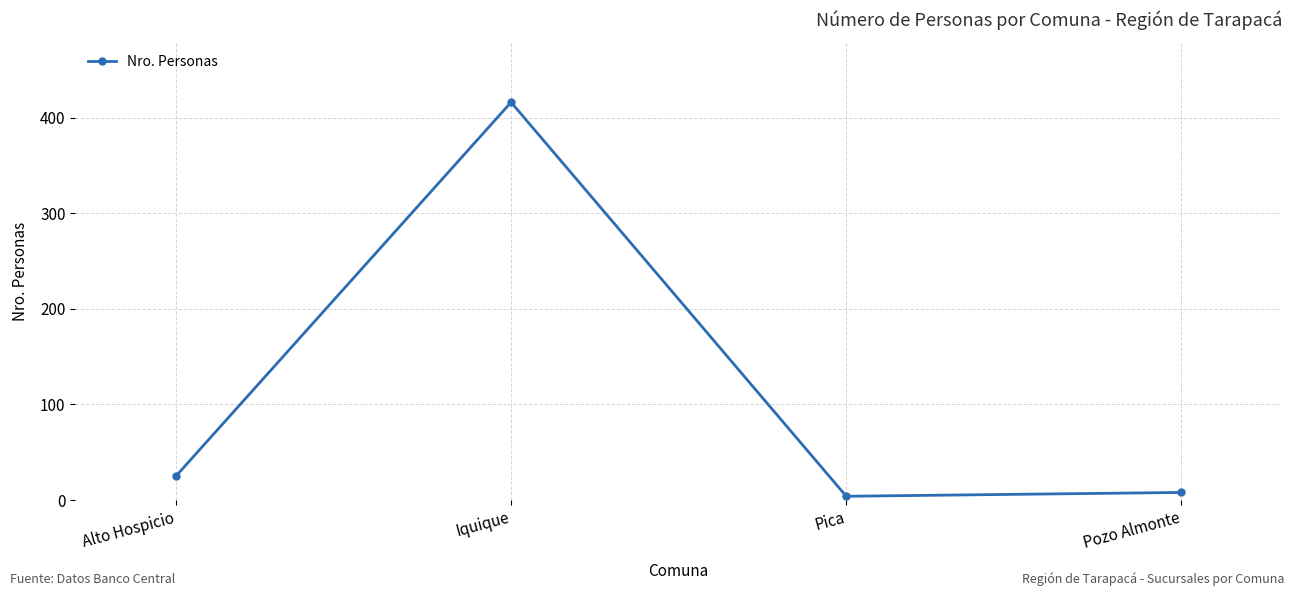

How many values are below 25?

2